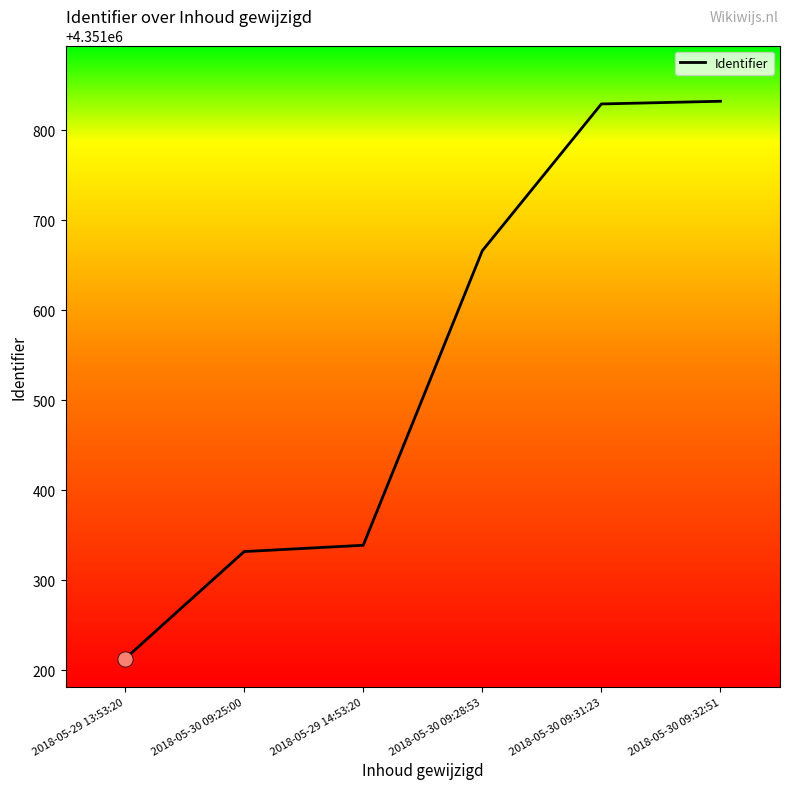

What is the change in value from 2018-05-29 13:53:20 to 2018-05-30 09:32:51?

+619